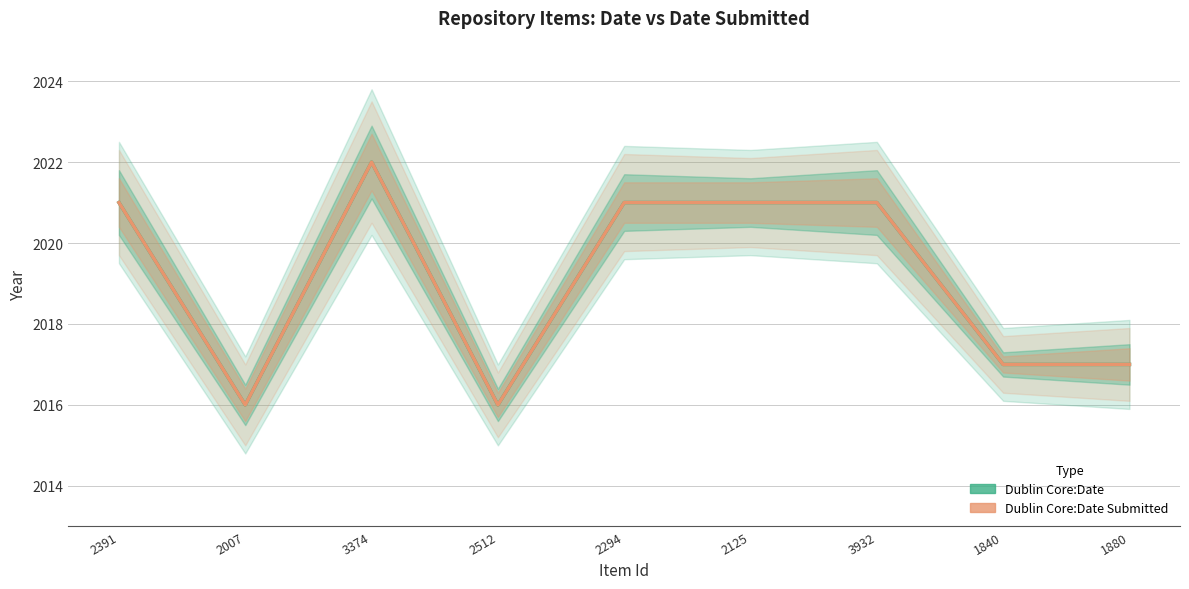

What is the average value of the Dublin Core:Date series?

2019